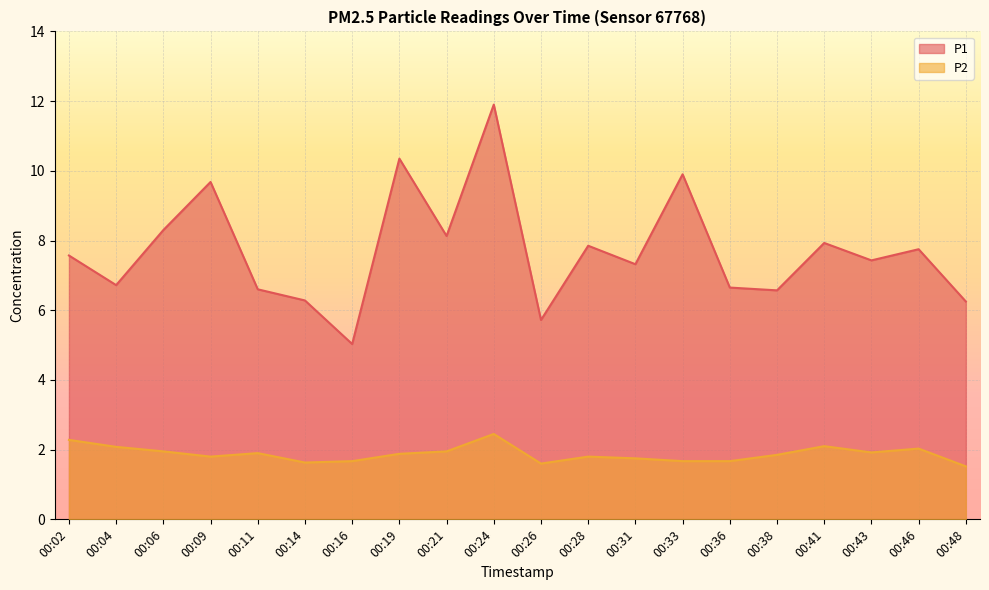

Between 00:11 and 00:26, which is larger?

00:11